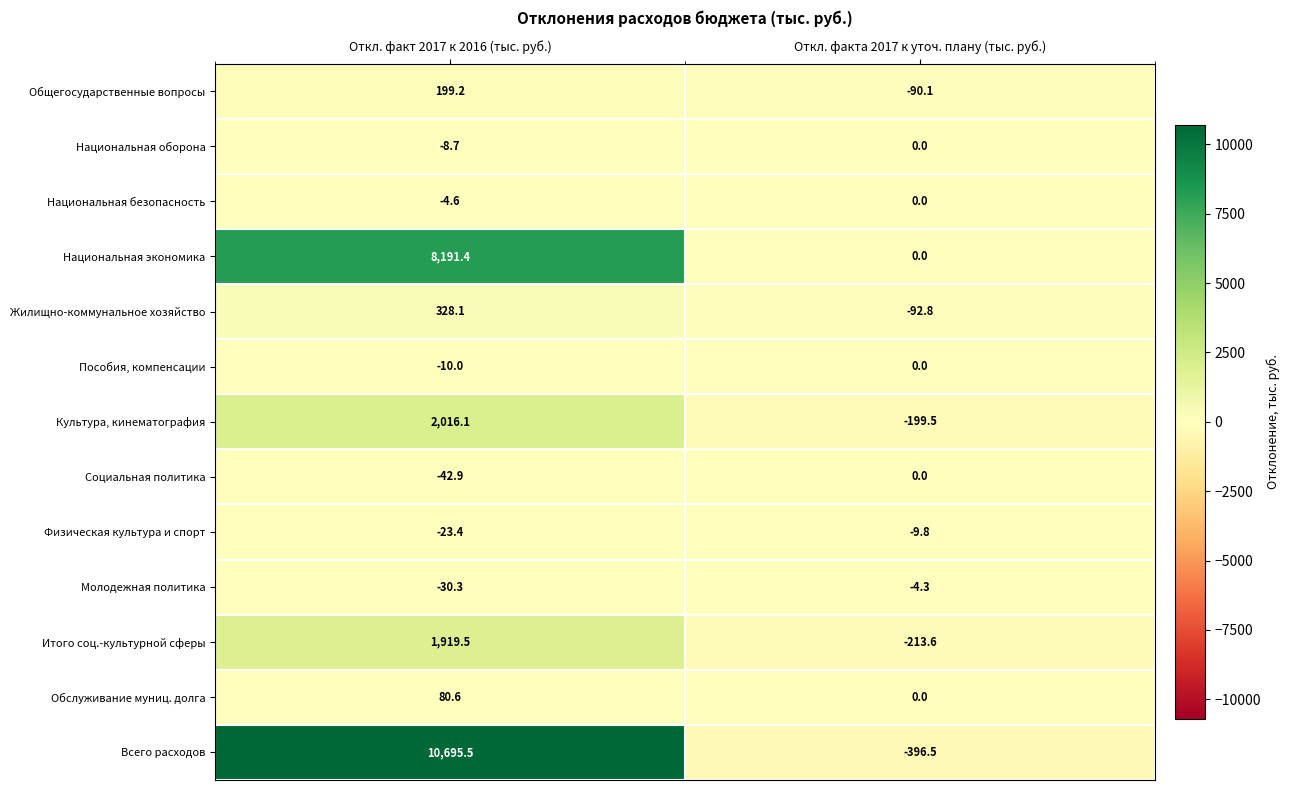

Between Откл. факт 2017 к 2016 (тыс. руб.) and Откл. факта 2017 к уточ. плану (тыс. руб.), which series saw the biggest shift?

Всего расходов